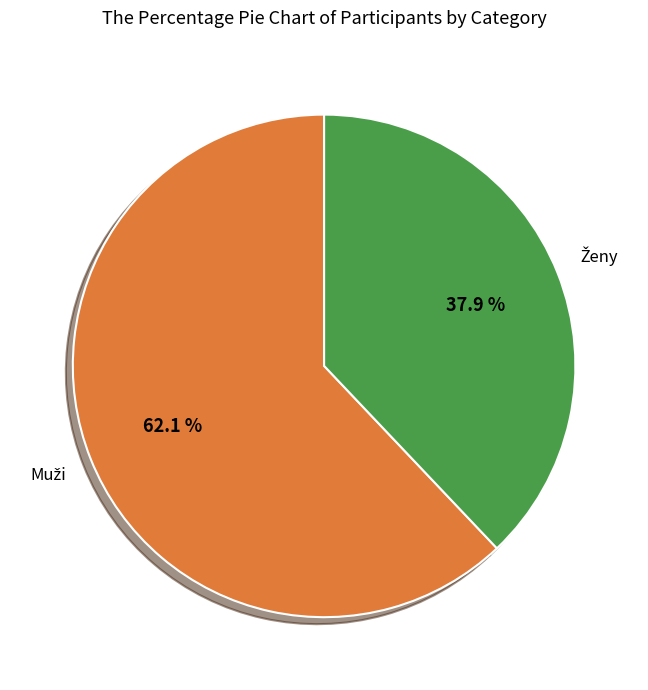

Is there a majority slice in this chart?

Yes